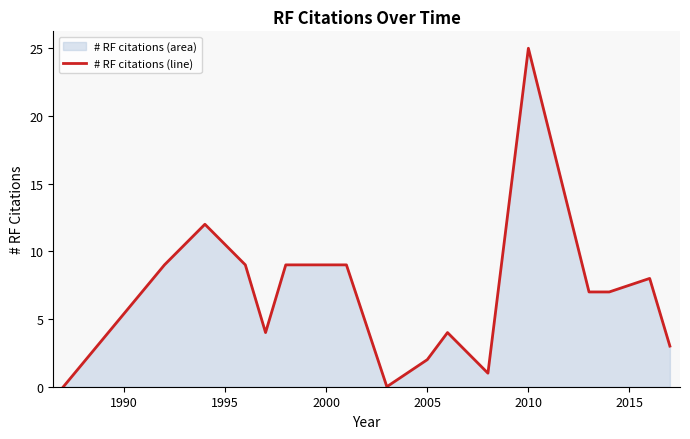

The value at 2005 is 1. True or false?

False